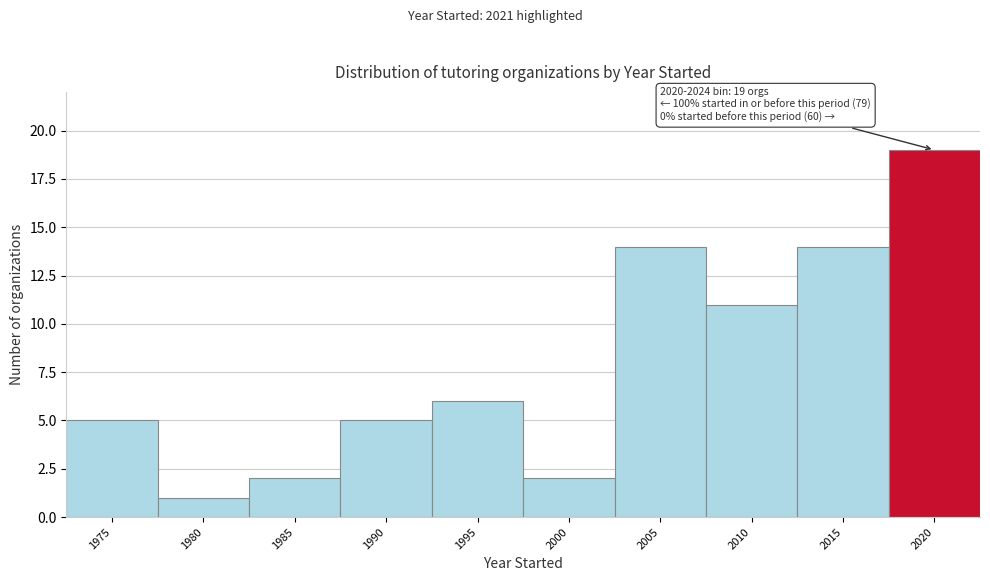

Reading right to left, what are all the values shown in this chart?

2020=19	2015=14	2010=11	2005=14	2000=2	1995=6	1990=5	1985=2	1980=1	1975=5